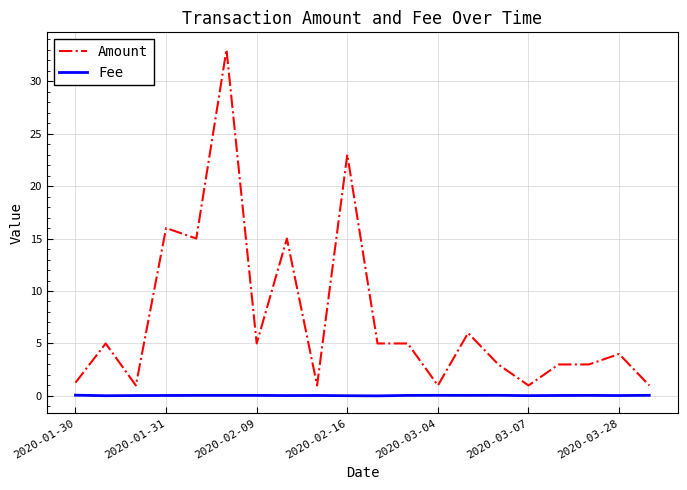

True or false: Amount and Fee intersect in this chart.

False